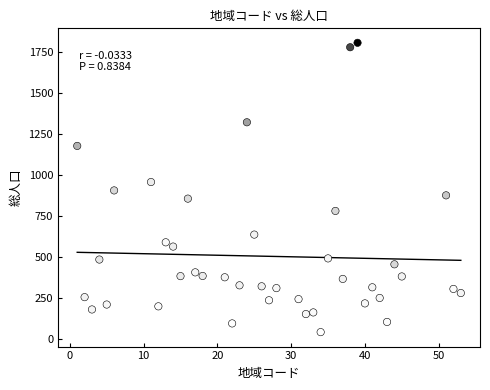

What is the range of Y values (max minus min)?

1762